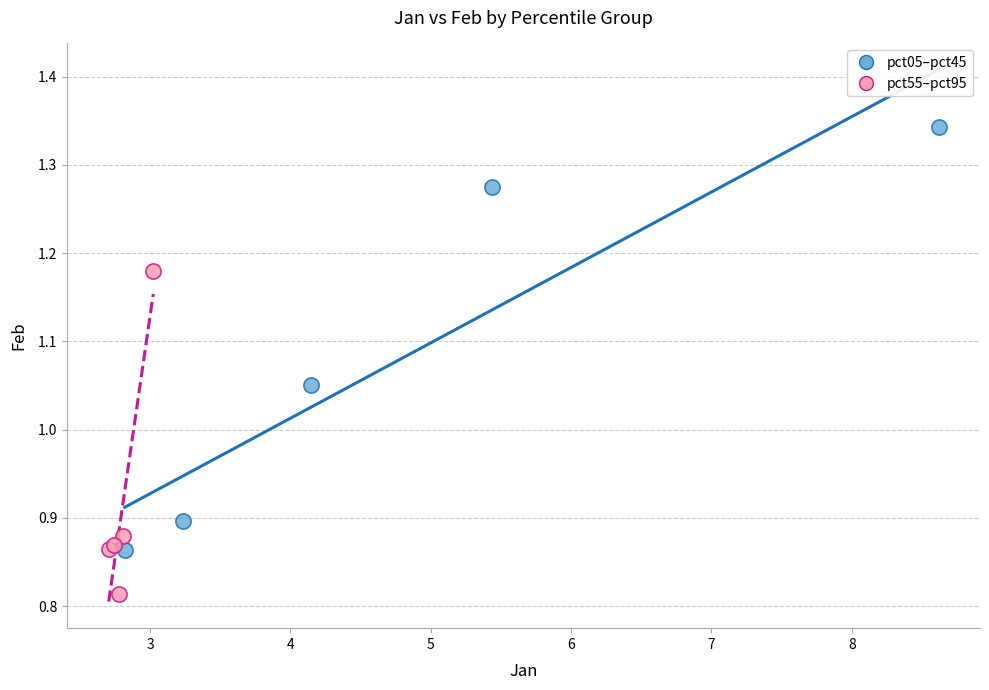

Which series contains the highest Y value?

pct05–pct45